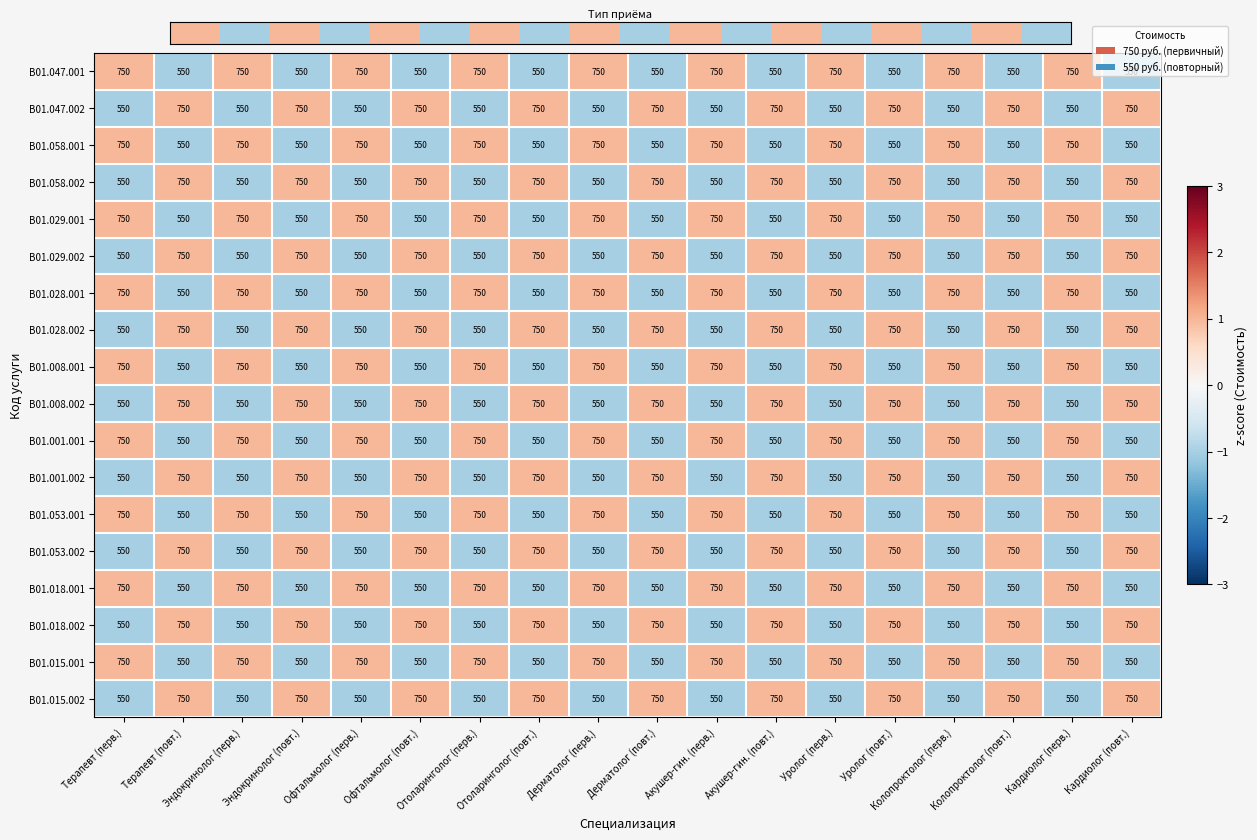

The B01.029.001 series shows 750 at Акушер-гин. (перв.). True or false?

True